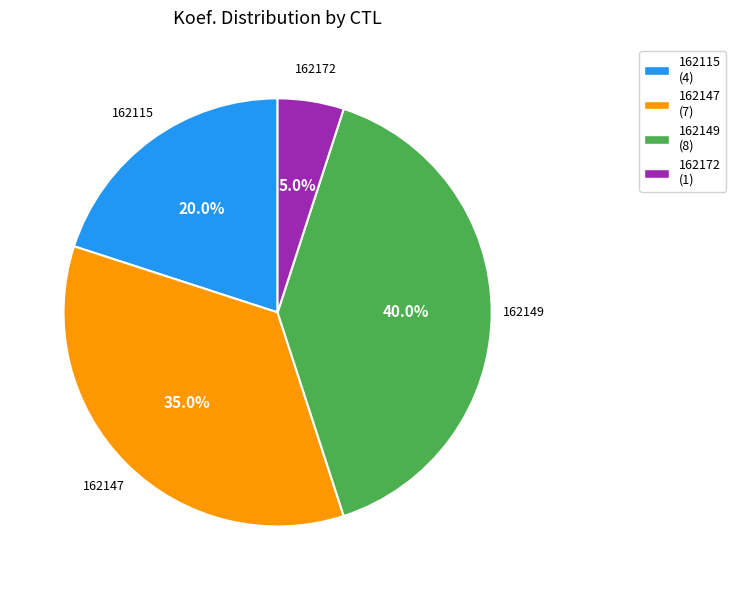

Is it true that 162147 is 35% of the pie?

True